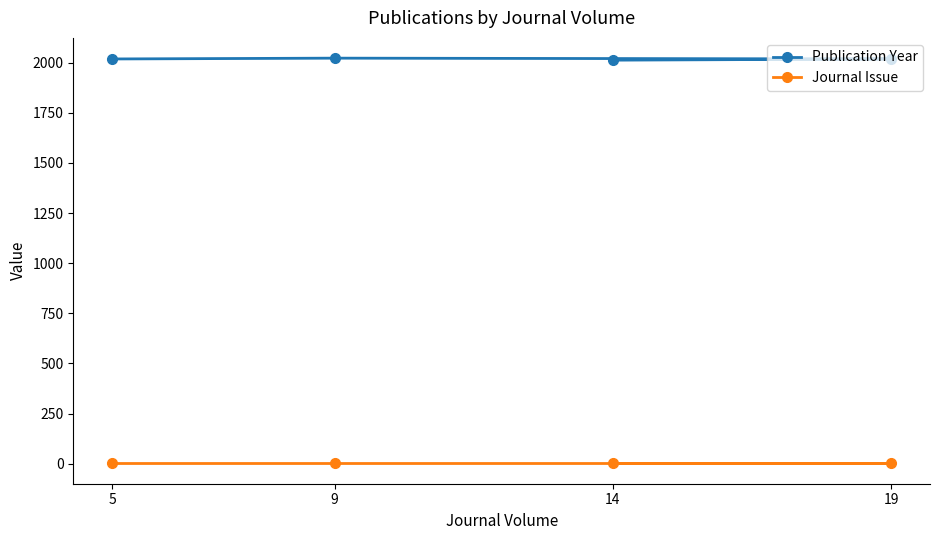

What is the minimum value for Journal Issue?

1